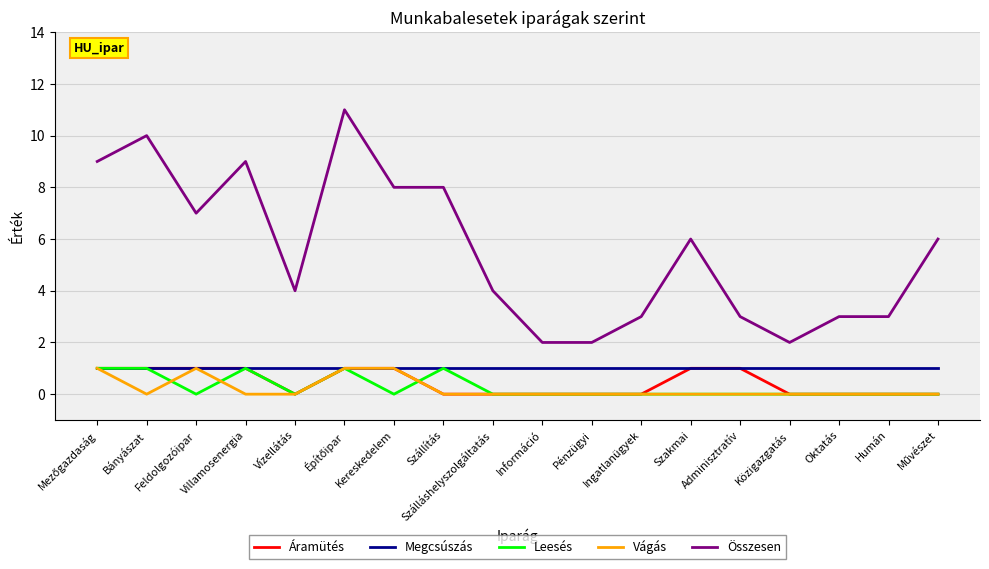

True or false: Összesen and Áramütés cross at least once.

False